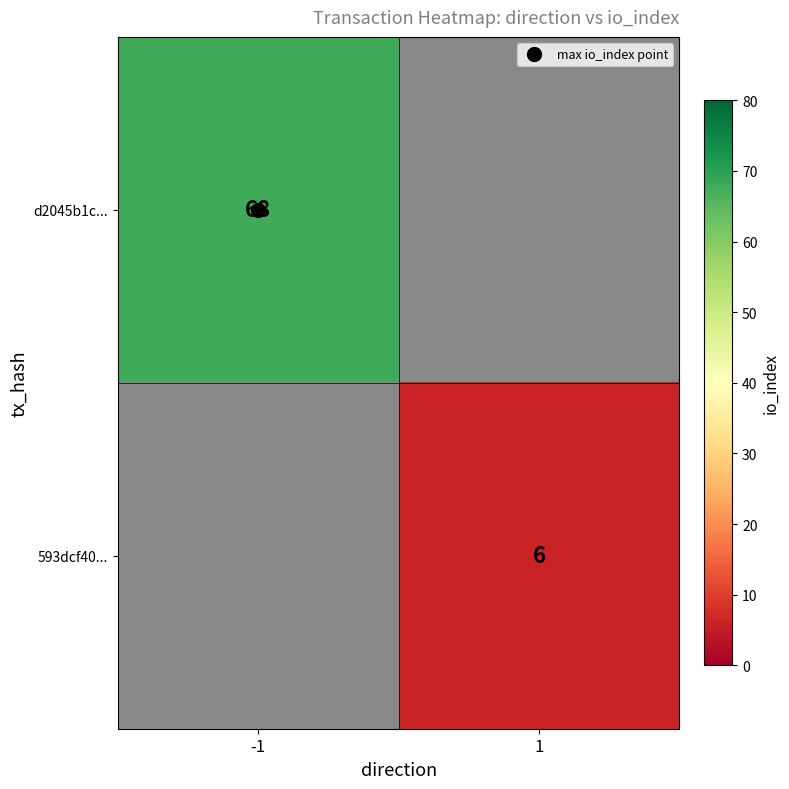

Rank the categories by 593dcf40... value from highest to lowest.

-1, 1